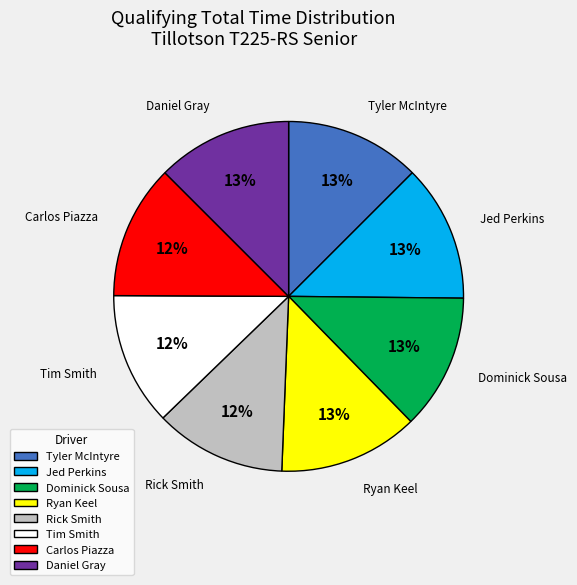

What is the ratio of the value at Rick Smith to the value at Ryan Keel?

0.9